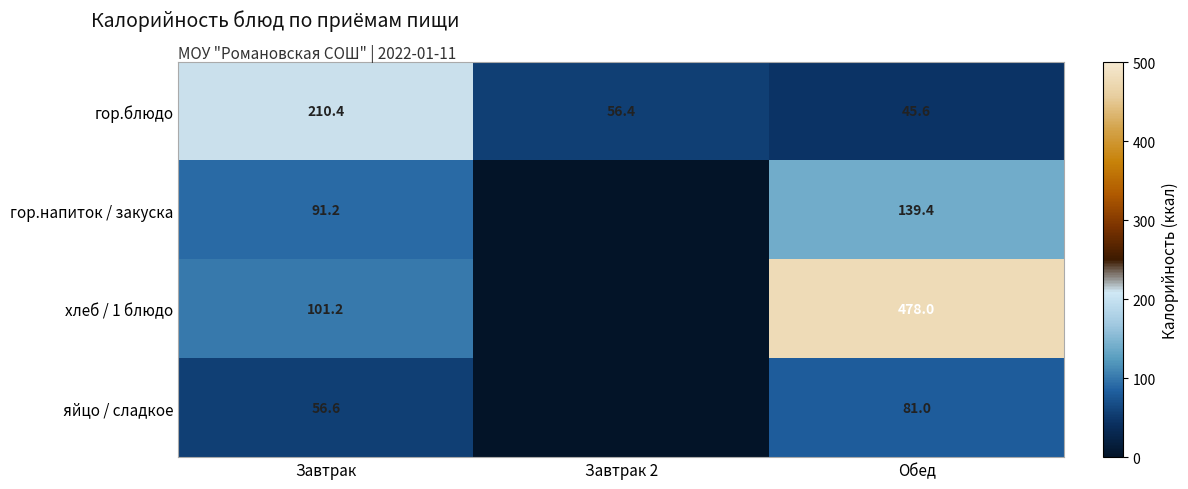

What is the difference between the second highest and minimum values in the гор.блюдо series?

10.8